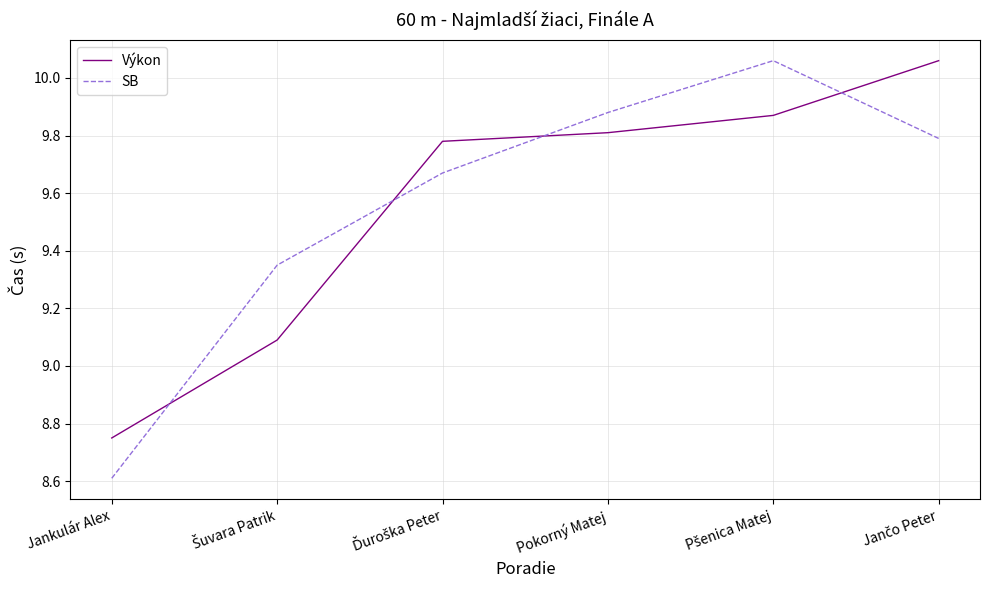

At how many categories does at least one series exceed 9?

5